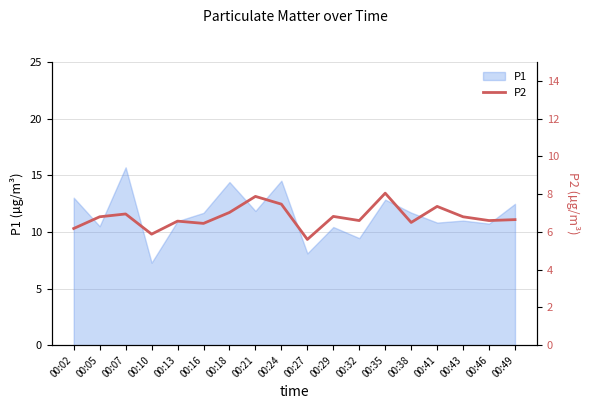

Reading left to right, what are all the values shown in this chart?

6.2	6.8	7.0	5.9	6.6	6.5	7.0	7.9	7.5	5.6	6.8	6.6	8.1	6.5	7.3	6.8	6.6	6.7